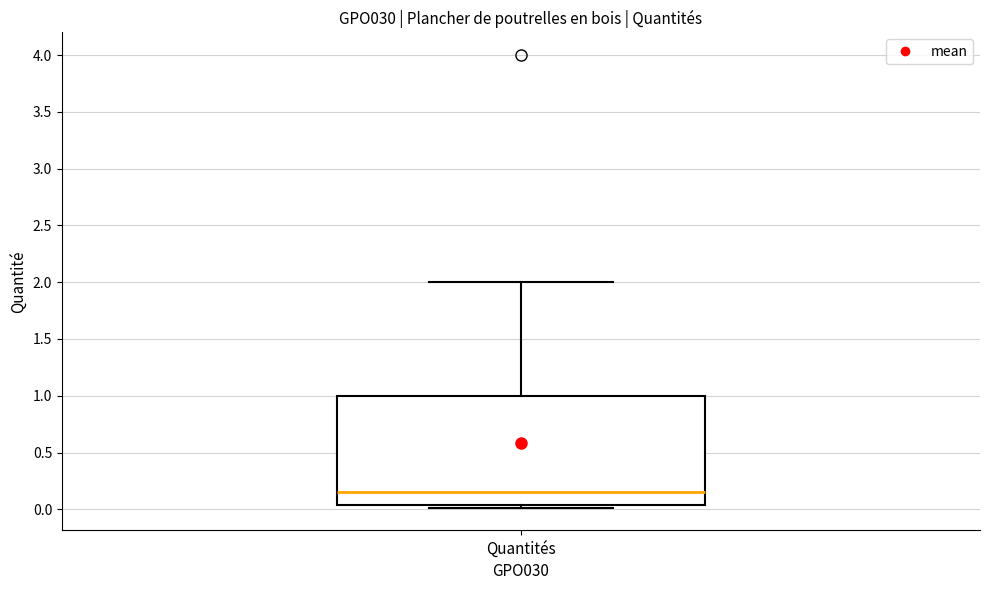

Read this box plot against the y-axis: the position of the median line, the range covered by the box, and the ends of both whiskers. The values are not printed on the chart, so give them approximately, as read against the axis.

median 0.15, box 0.05 to 1.00, whiskers 0.00 to 2.00